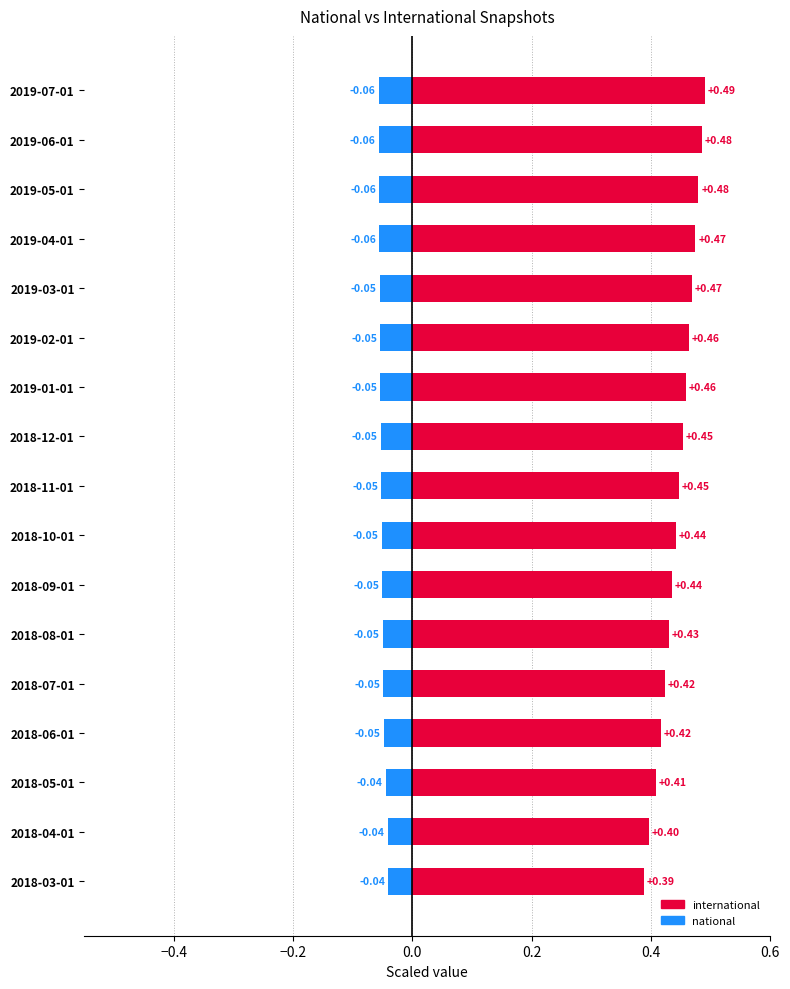

What are all the series names shown in the legend?

international, national